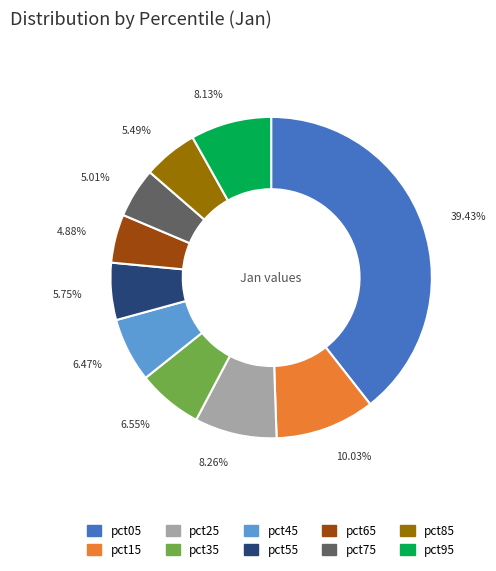

Does pct45 represent more than half of the total?

No